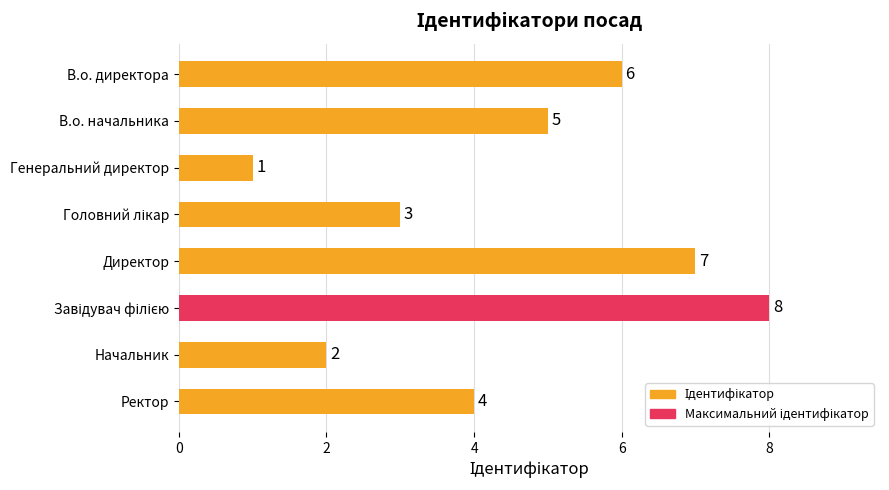

At which label is the value closest to 4?

Ректор